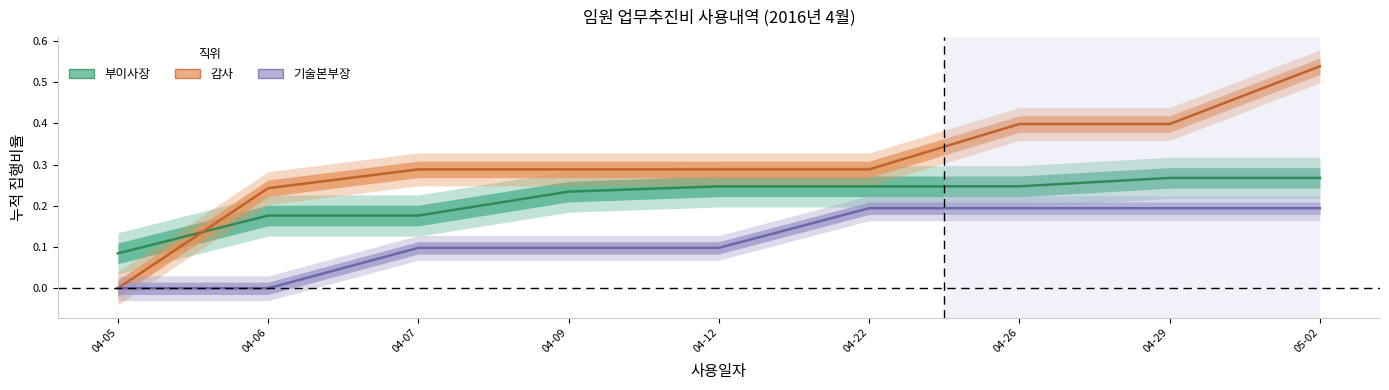

Which series has the largest total across all categories?

감사